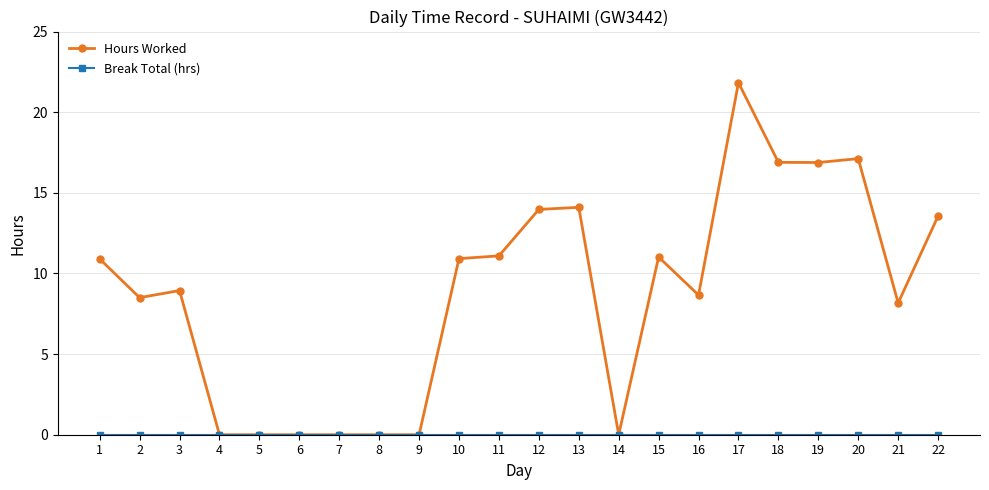

At which label does Hours Worked reach its peak?

17